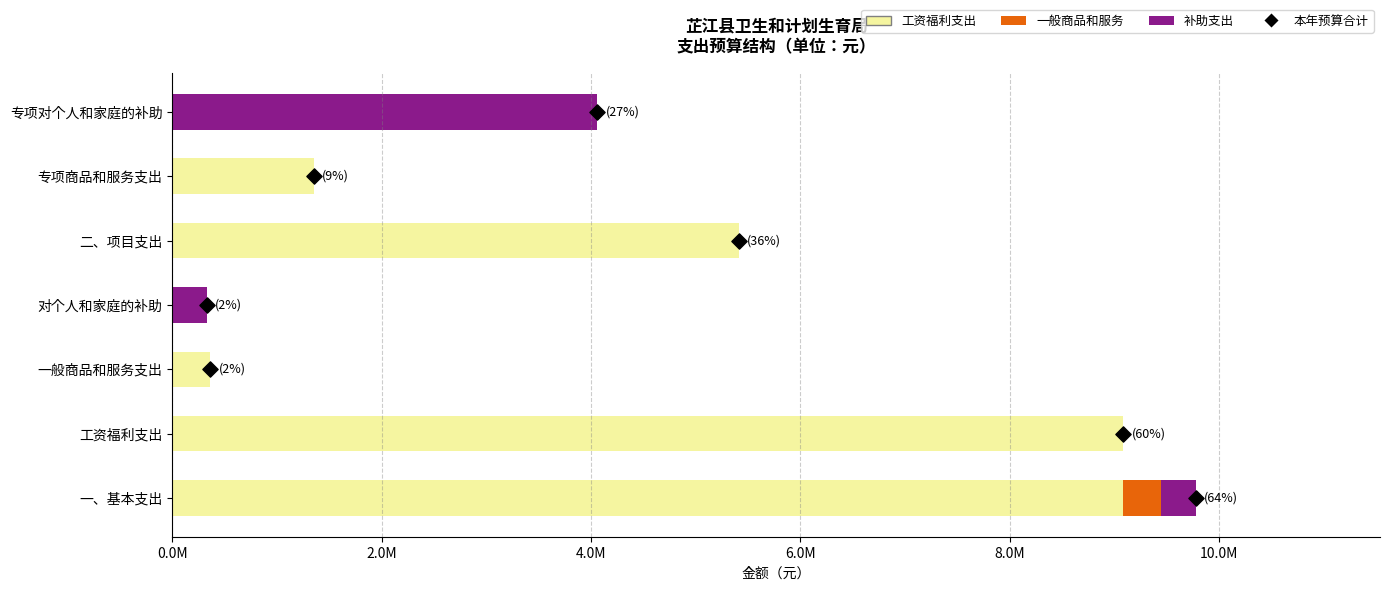

Which series has the largest total across all categories?

工资福利支出(CAPEX+FO&M)